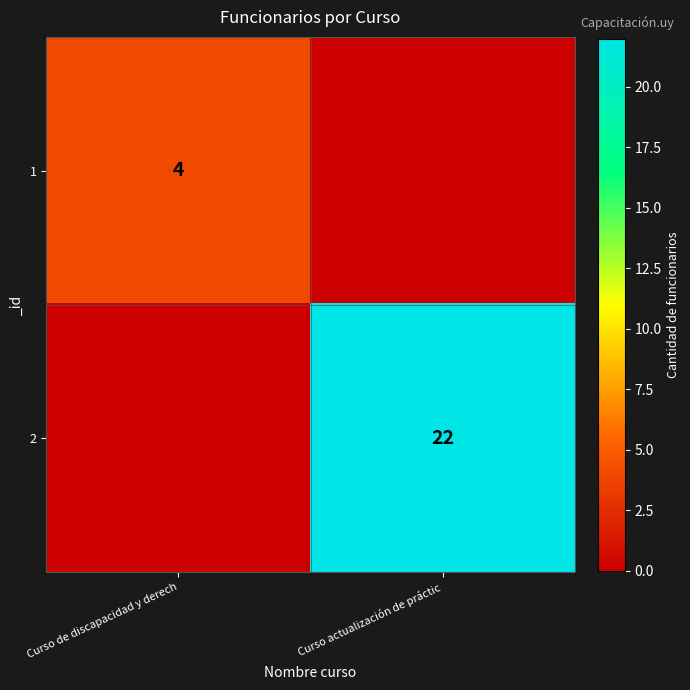

Is the value of 1 at Curso de discapacidad y derech greater than the value of 2 at Curso actualización de práctic?

No